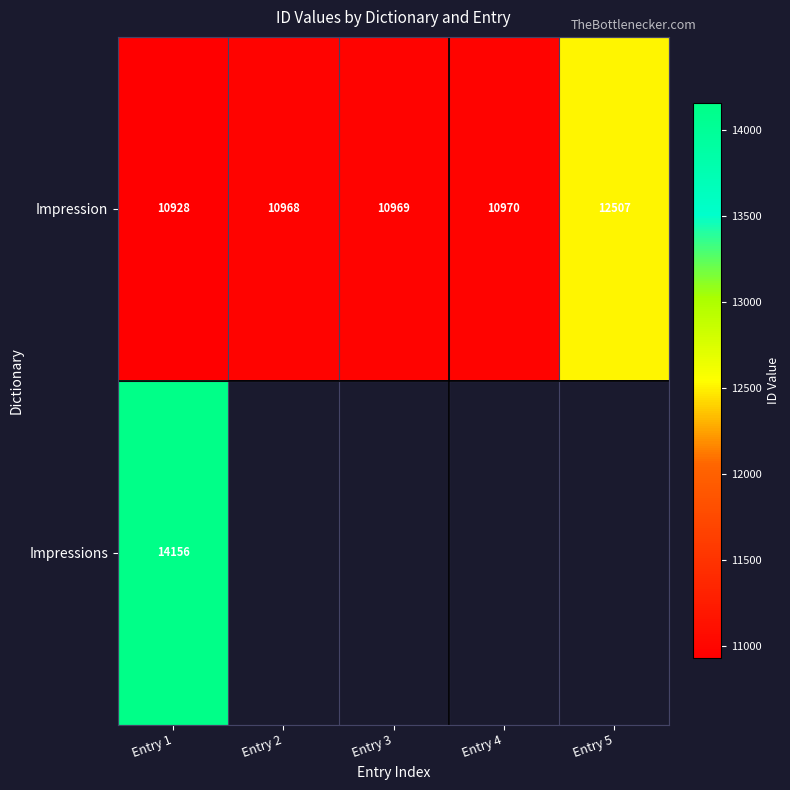

Rank the series at Entry 1 from lowest to highest value.

Impression, Impressions